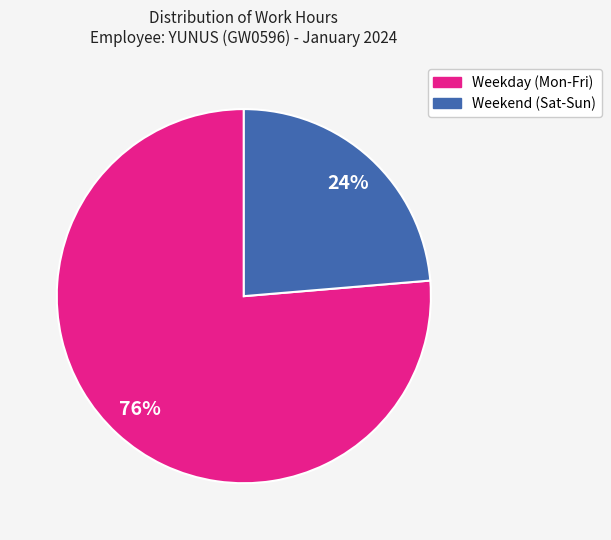

What is the majority slice?

Weekday (Mon-Fri)